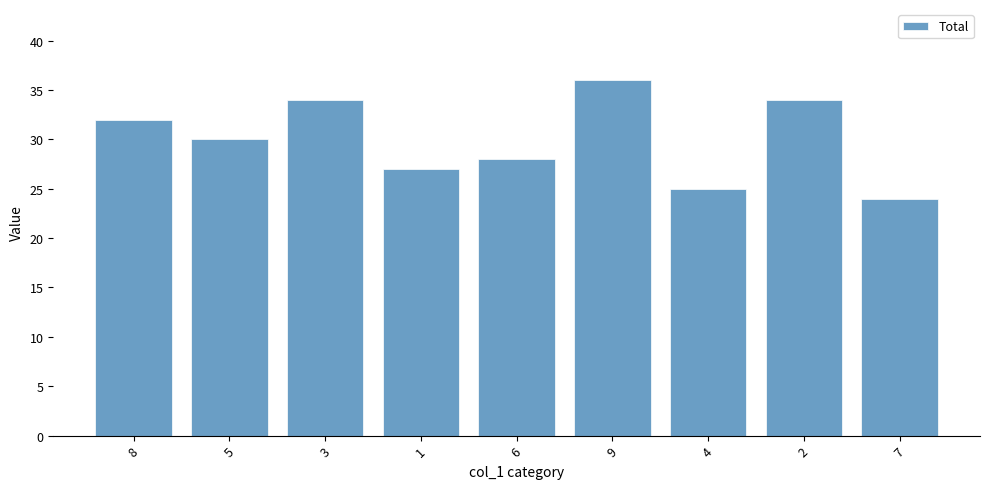

What is the greatest value displayed?

36